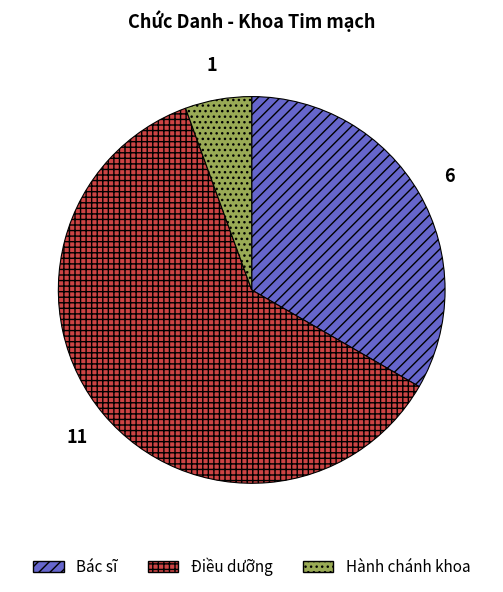

Which slice is the smallest?

Hành chánh khoa